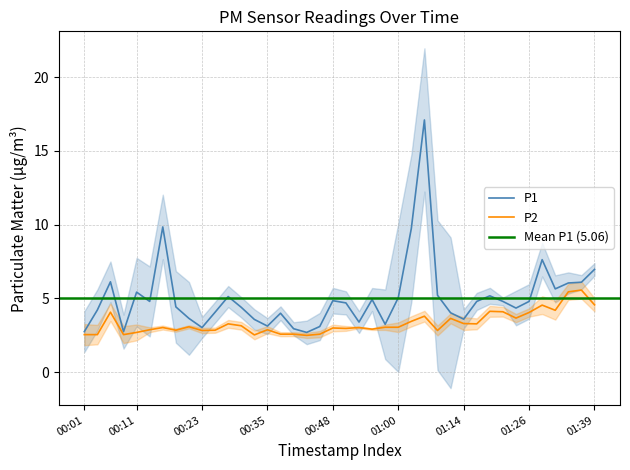

True or false: P1 has a value of 4.5 at 00:01.

False